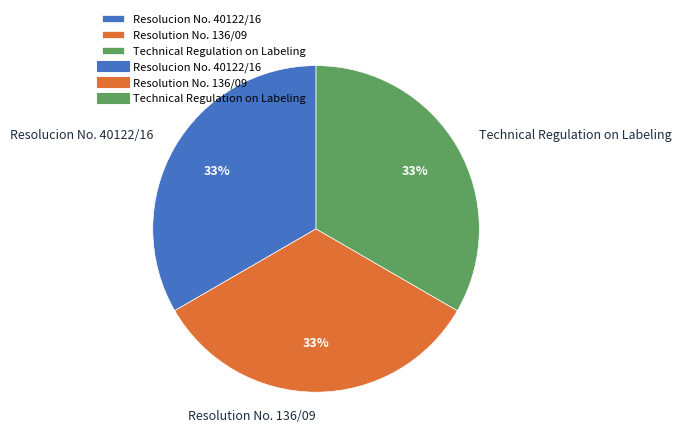

What percentage is the Resolucion No. 40122/16 slice, to the nearest percent?

33%